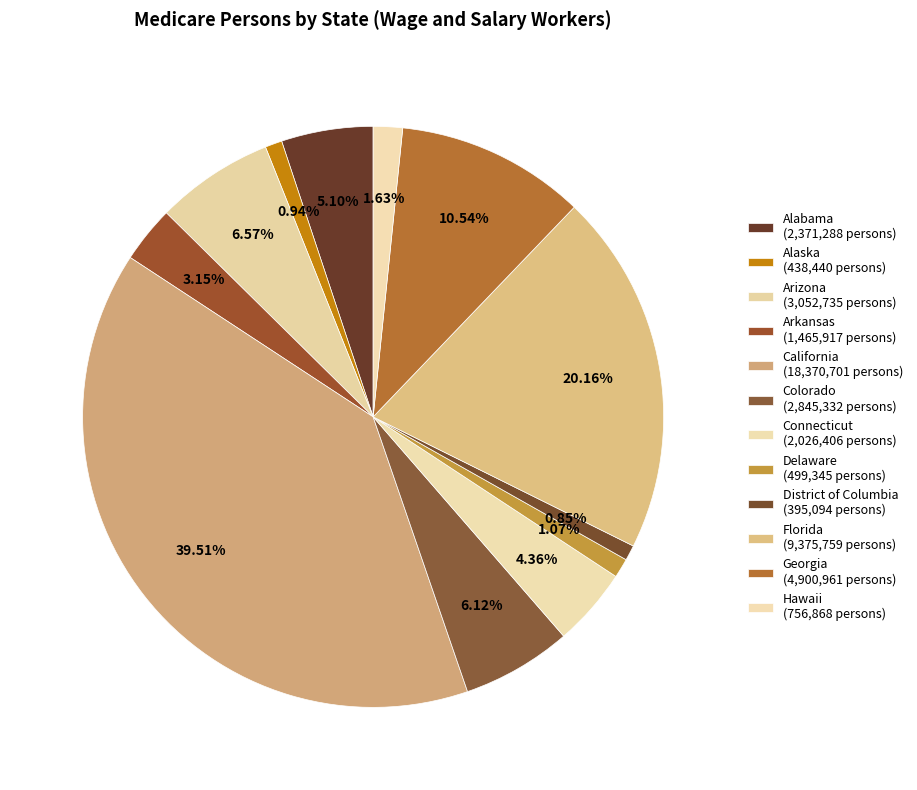

What is the total percentage of Arkansas and Hawaii?

4.8%